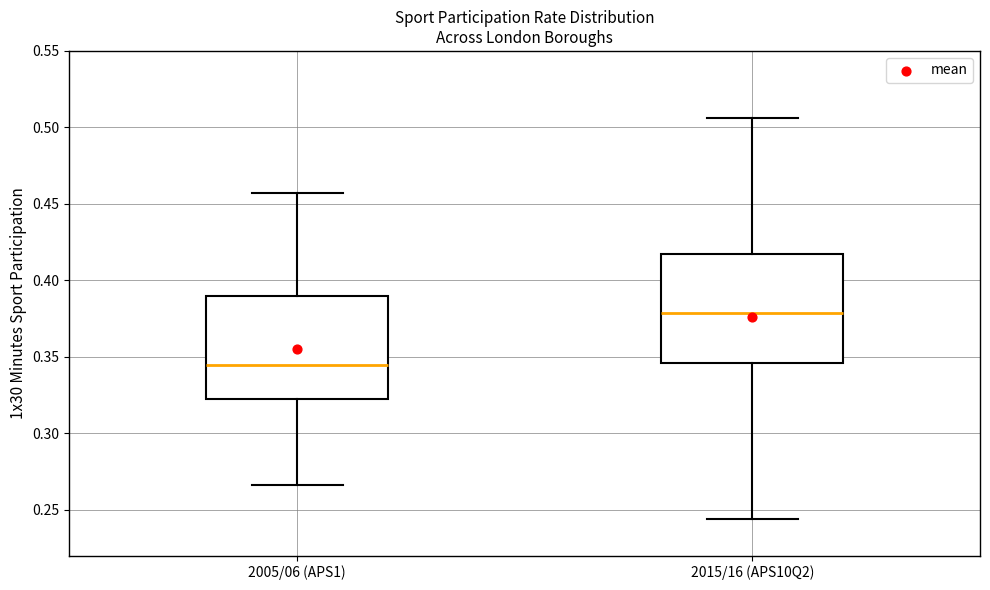

Reading left to right, read every box against the y-axis: the position of its median line, the range the box covers, and the ends of its whiskers. The values are not printed on the chart, so give them approximately, as read against the axis.

2005/06 (APS1): median 0.345, box 0.325 to 0.390, whiskers 0.265 to 0.455
2015/16 (APS10Q2): median 0.380, box 0.345 to 0.415, whiskers 0.245 to 0.505